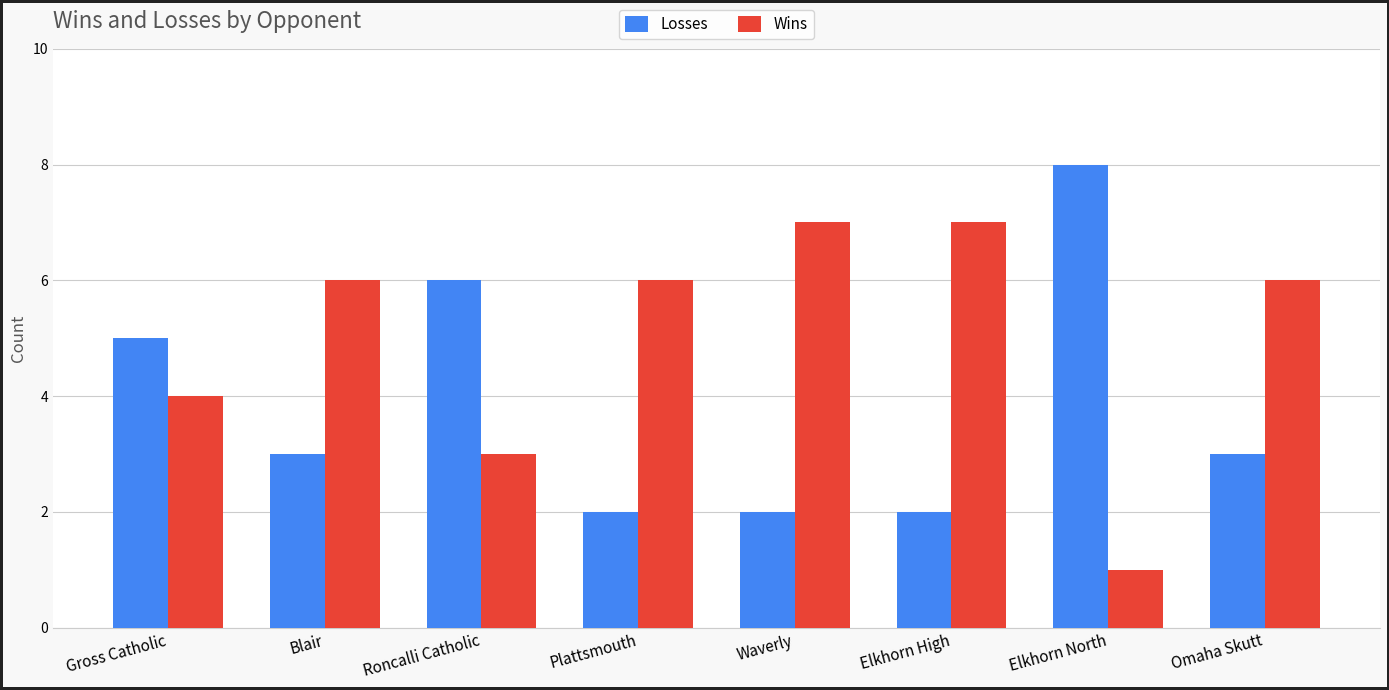

Where is Losses nearest to the value 5?

Gross Catholic